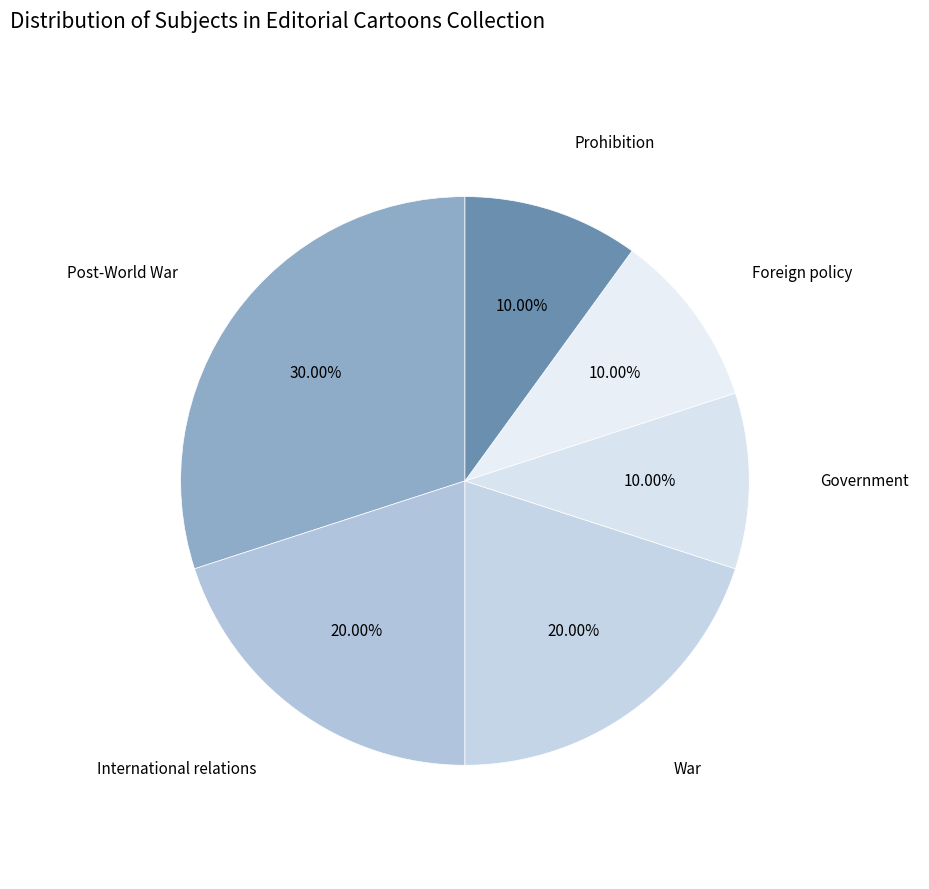

Count the number of slices in the pie.

6